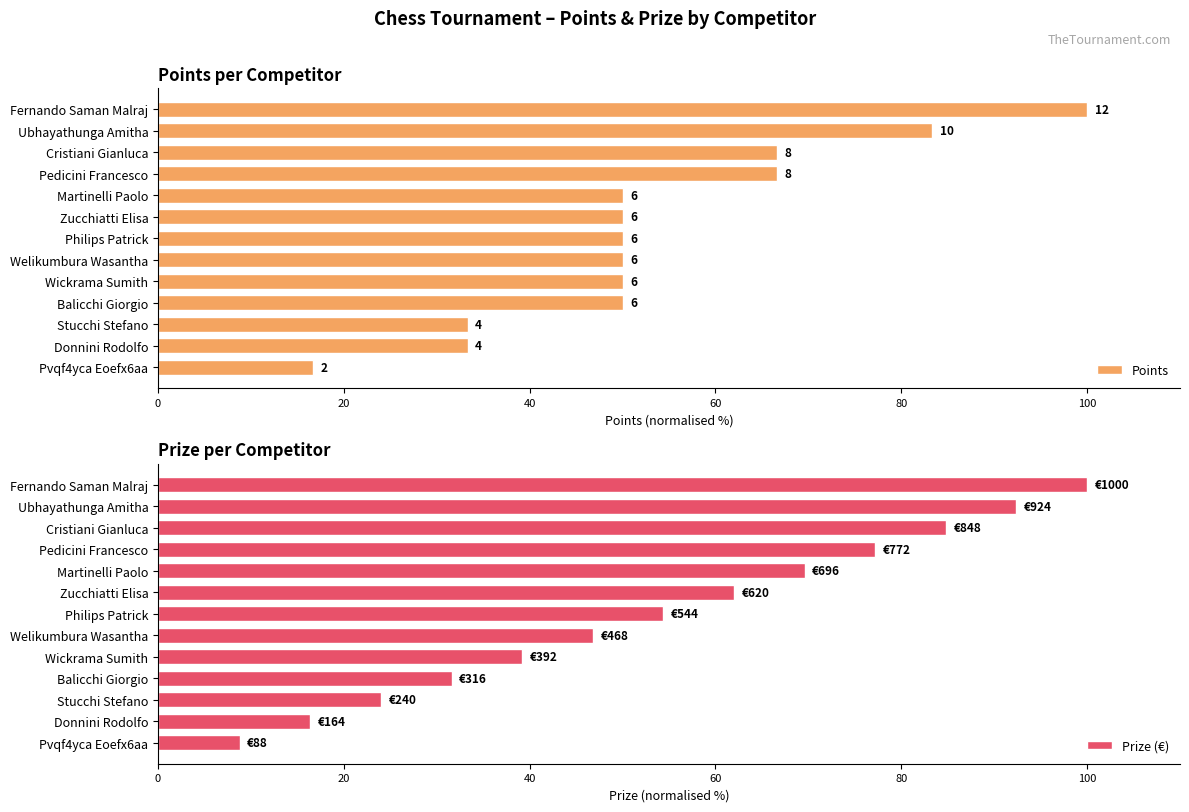

At how many categories does at least one series exceed 75?

4